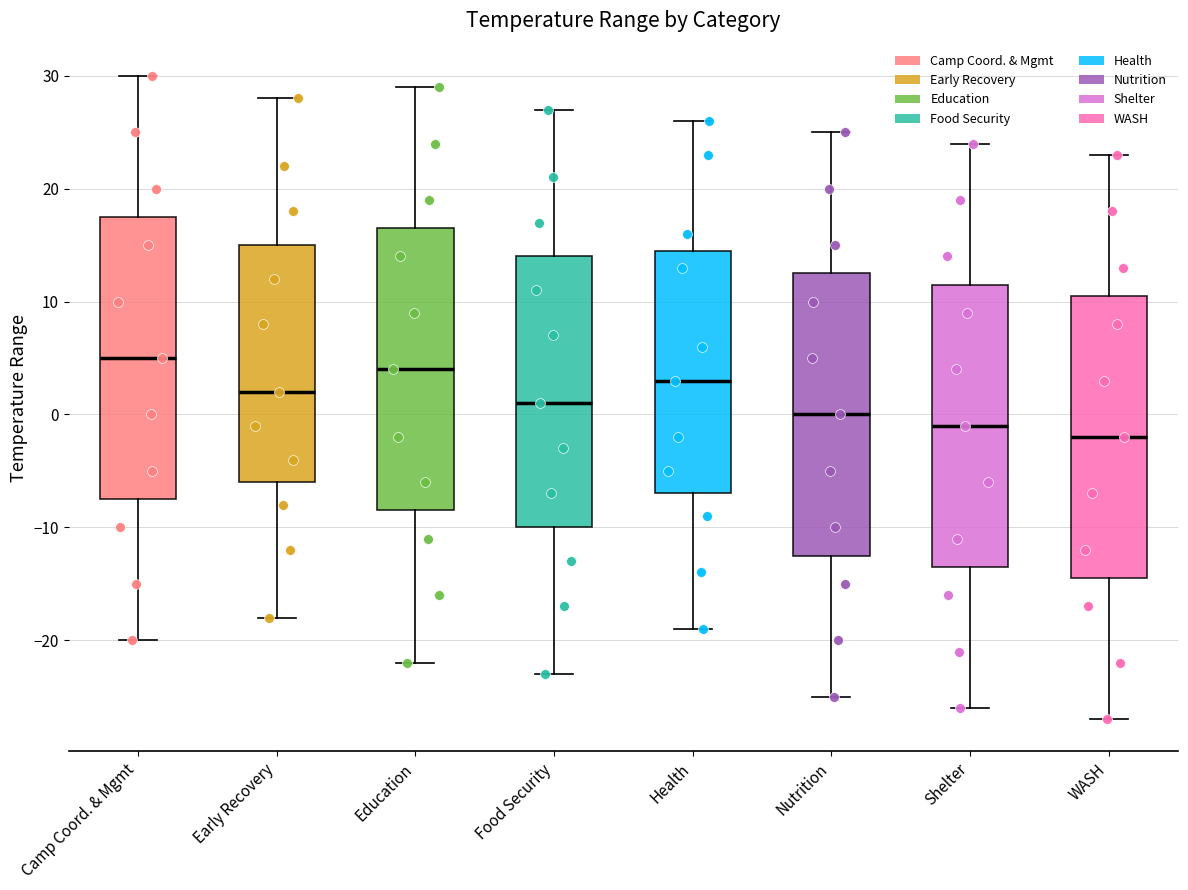

Reading left to right, read every box against the y-axis: the position of its median line, the range the box covers, and the ends of its whiskers. The values are not printed on the chart, so give them approximately, as read against the axis.

Camp Coord. & Mgmt: median 5, box -7 to 18, whiskers -20 to 30
Early Recovery: median 2, box -6 to 15, whiskers -18 to 28
Education: median 4, box -8 to 17, whiskers -22 to 29
Food Security: median 1, box -10 to 14, whiskers -23 to 27
Health: median 3, box -7 to 15, whiskers -19 to 26
Nutrition: median 0, box -12 to 13, whiskers -25 to 25
Shelter: median -1, box -13 to 12, whiskers -26 to 24
WASH: median -2, box -14 to 11, whiskers -27 to 23